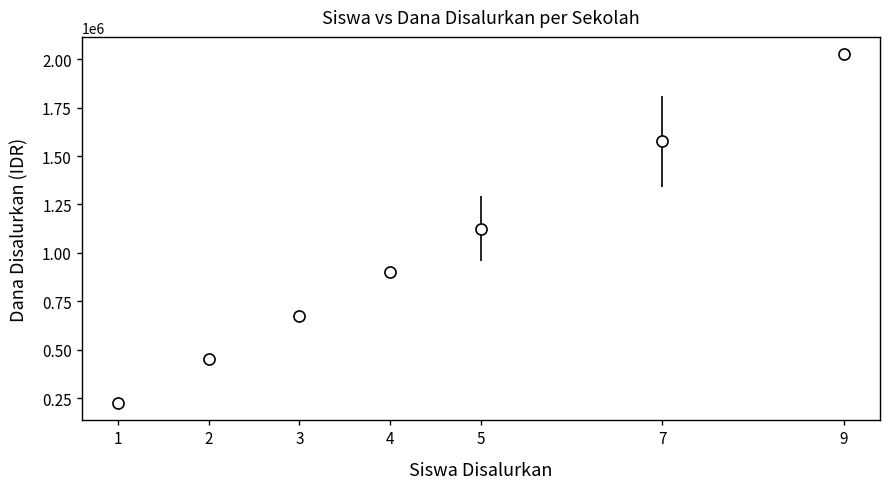

Between 7 and 4, which is larger?

7